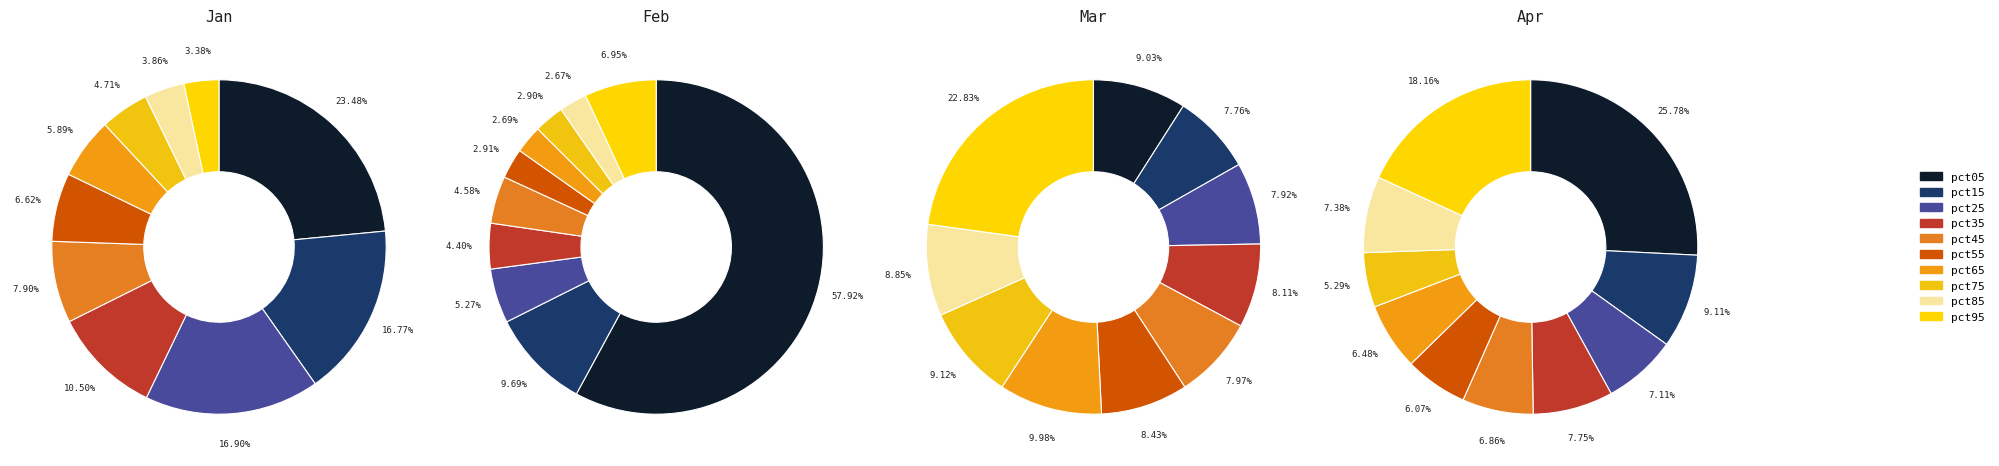

Is pct05 the majority of the pie?

No